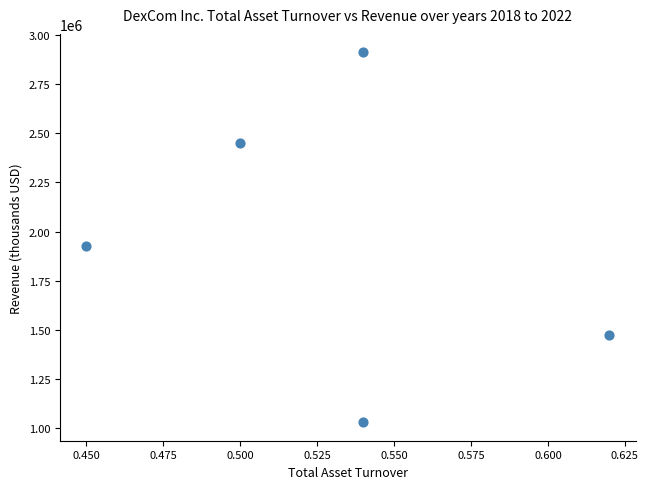

What Y value in the scatter plot is closest to 1970700?

1926700